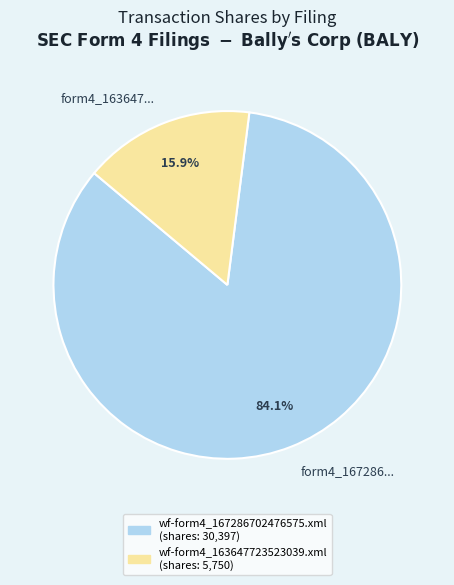

Count the number of slices in the pie.

2